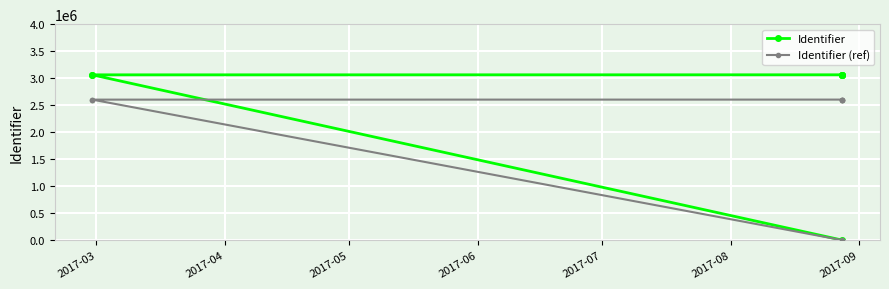

The Identifier (ref) series shows 2602633.7 at 2017-04. True or false?

True